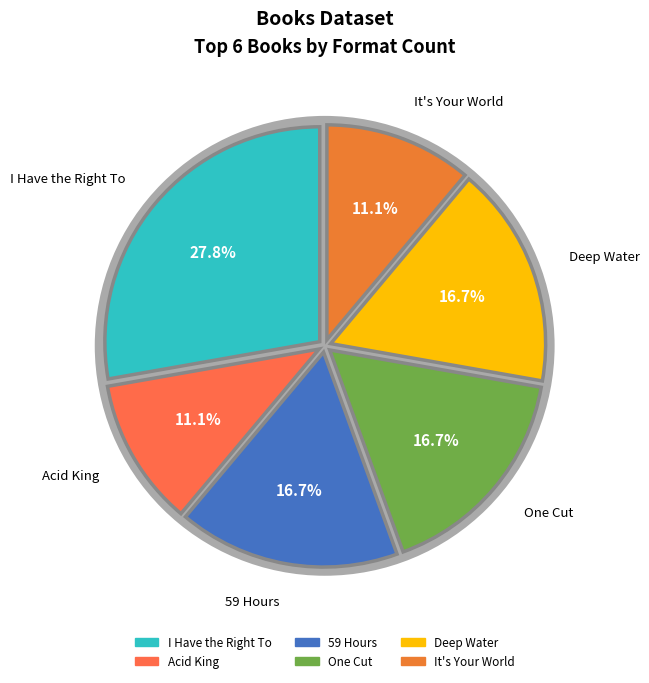

Is the sum of One Cut and Acid King greater than half?

No